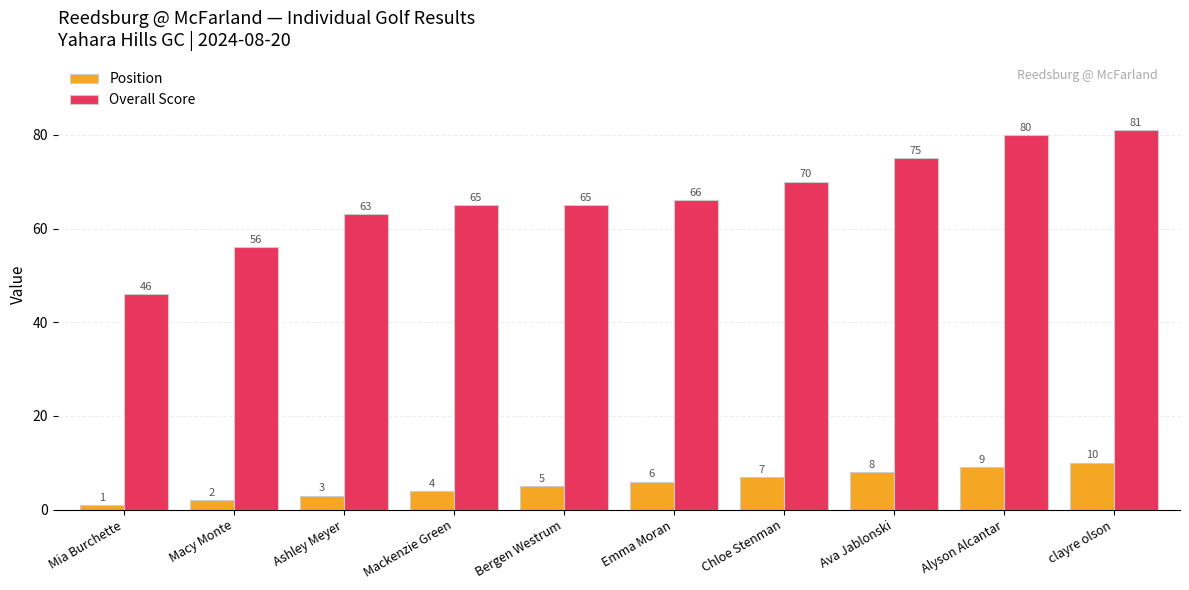

Between Mackenzie Green and clayre olson, which series saw the biggest shift?

Overall Score